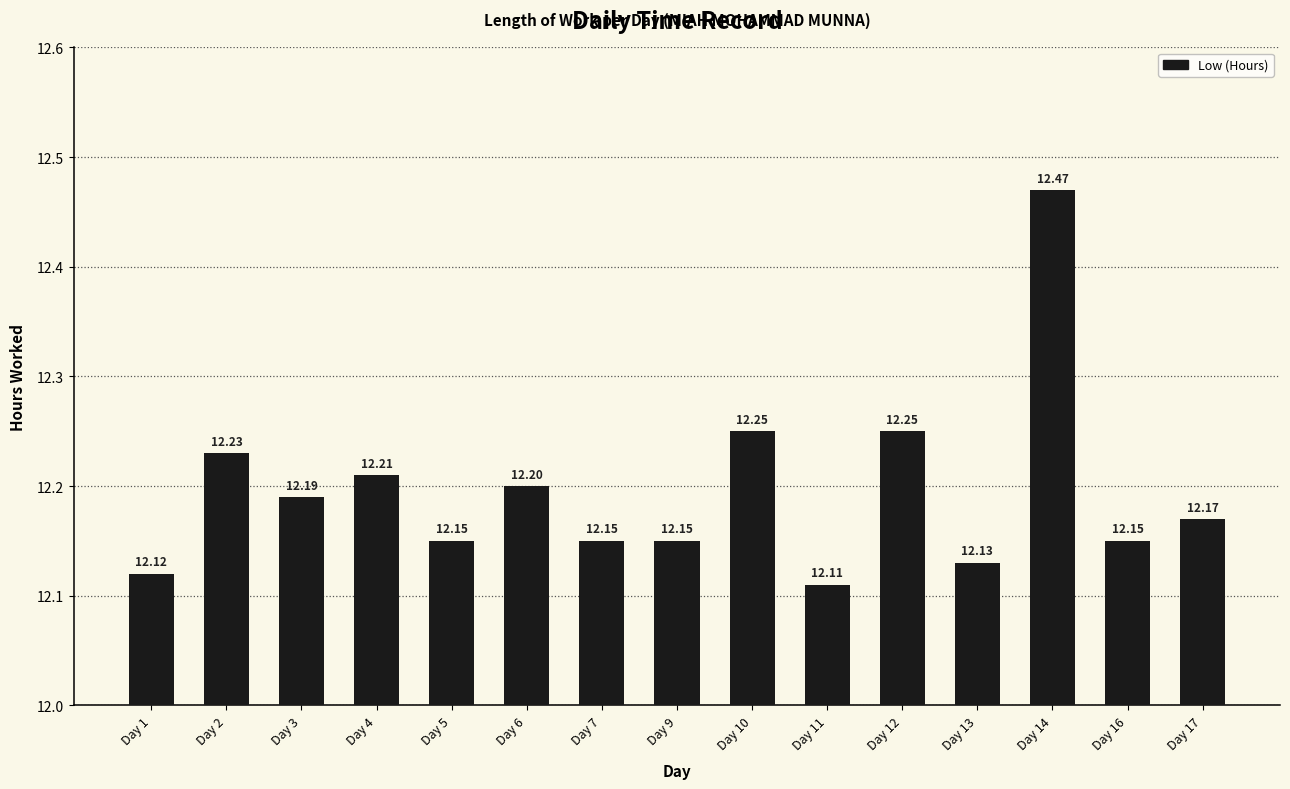

What is the change in value from Day 12 to Day 14?

+0.2